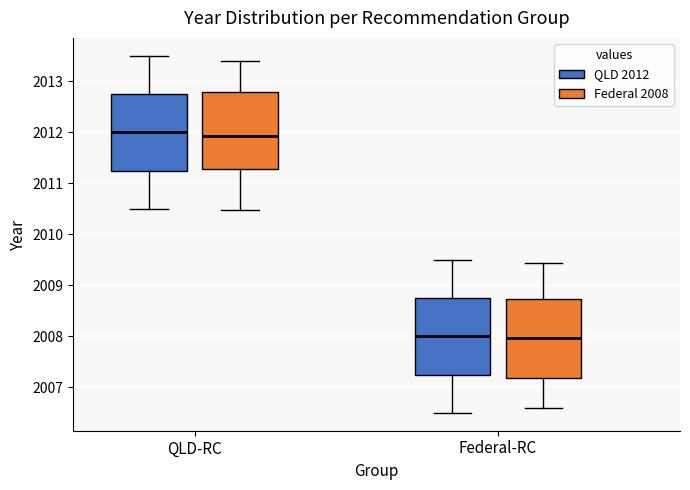

Where does the median line of the box for Federal-RC (QLD 2012) sit on the y-axis? The values are not printed on the chart, so give them approximately, as read against the axis.

2008.0